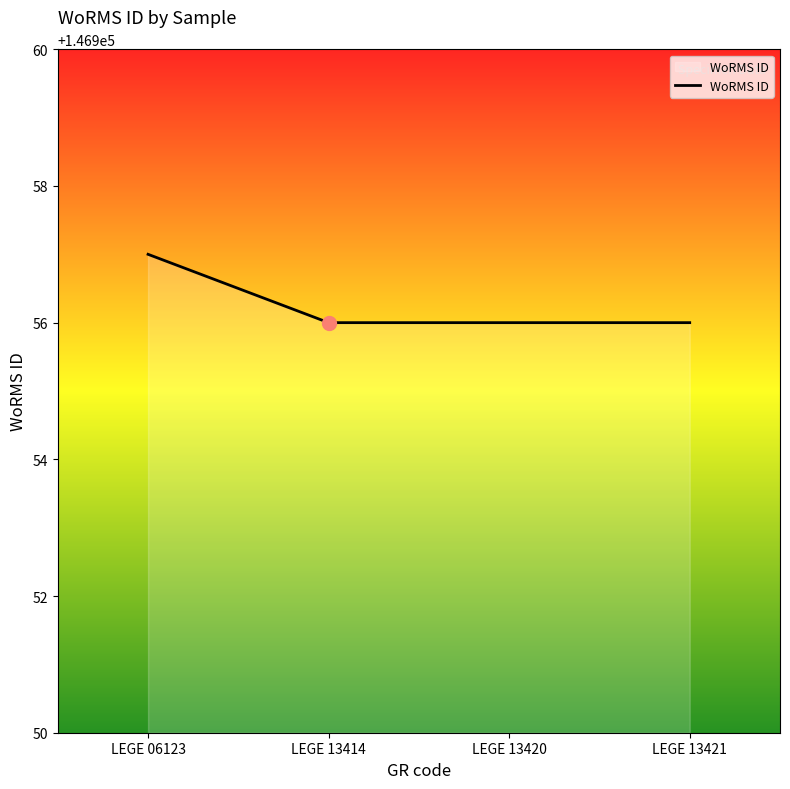

What is the maximum value shown in the chart?

146957